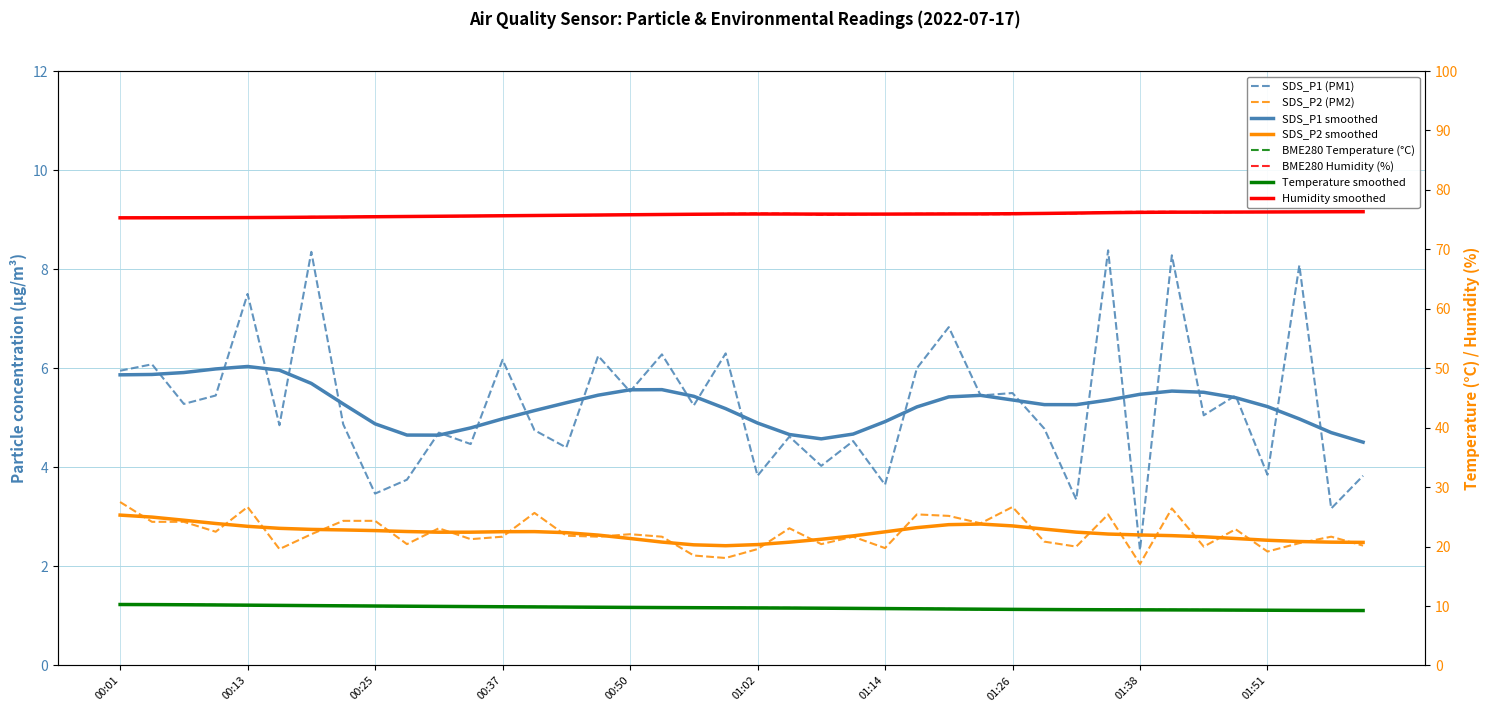

What is the value of the BME280_humidity point at the 3rd from the left?

75.3